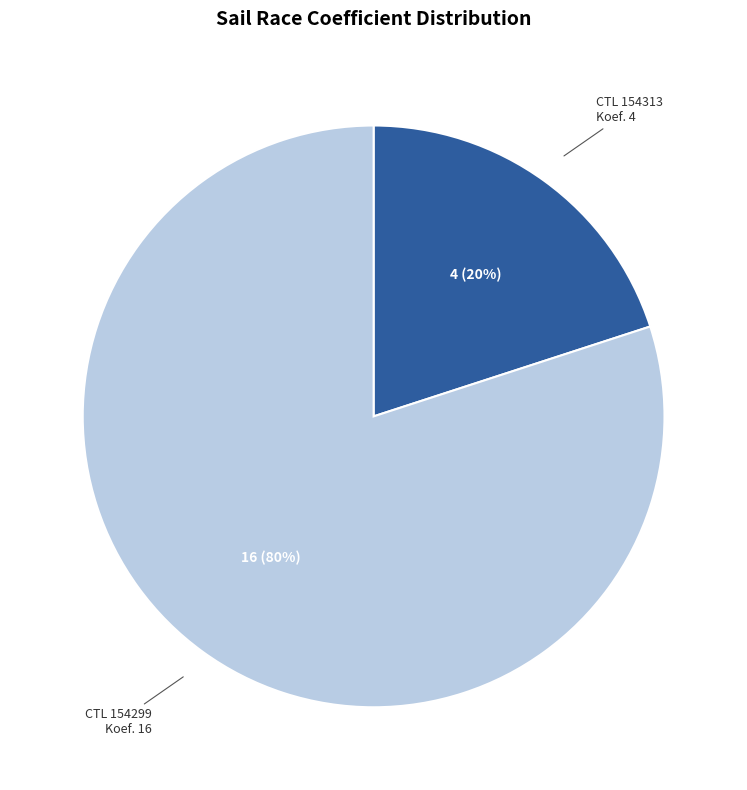

Does any single category account for the majority?

Yes